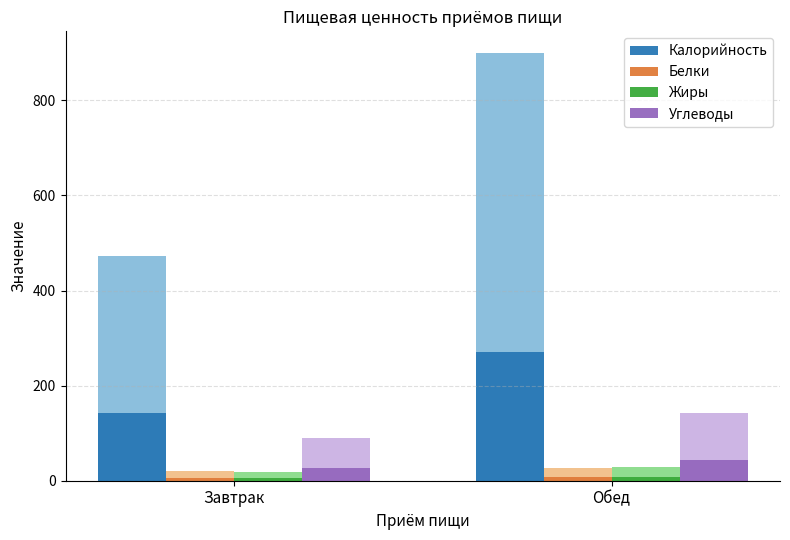

Which category has the highest value in the Белки series?

Обед